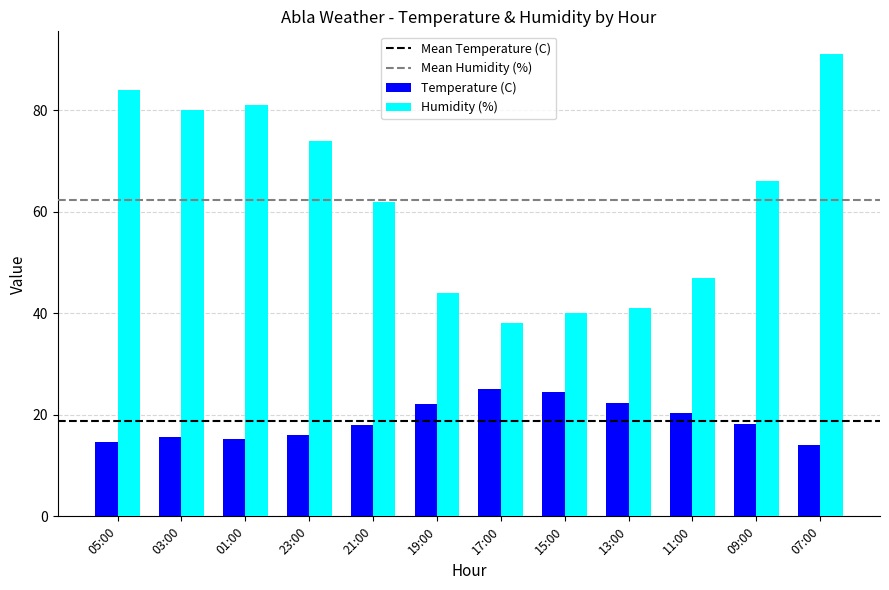

Between 05:00 and 23:00, which series saw the biggest shift?

Humidity (%)